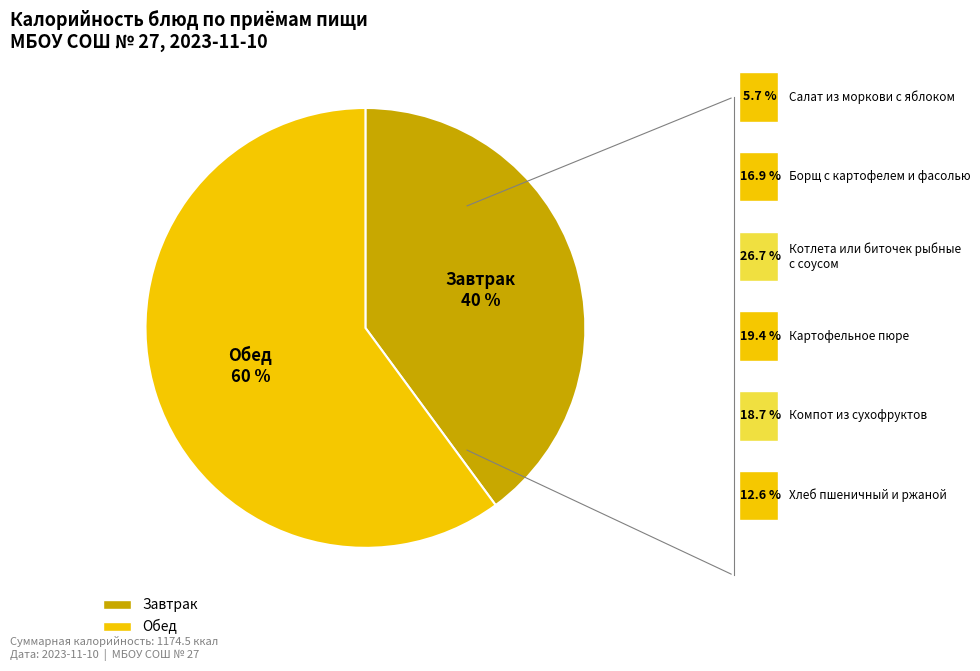

To the nearest percent, what is the average slice percentage?

50%